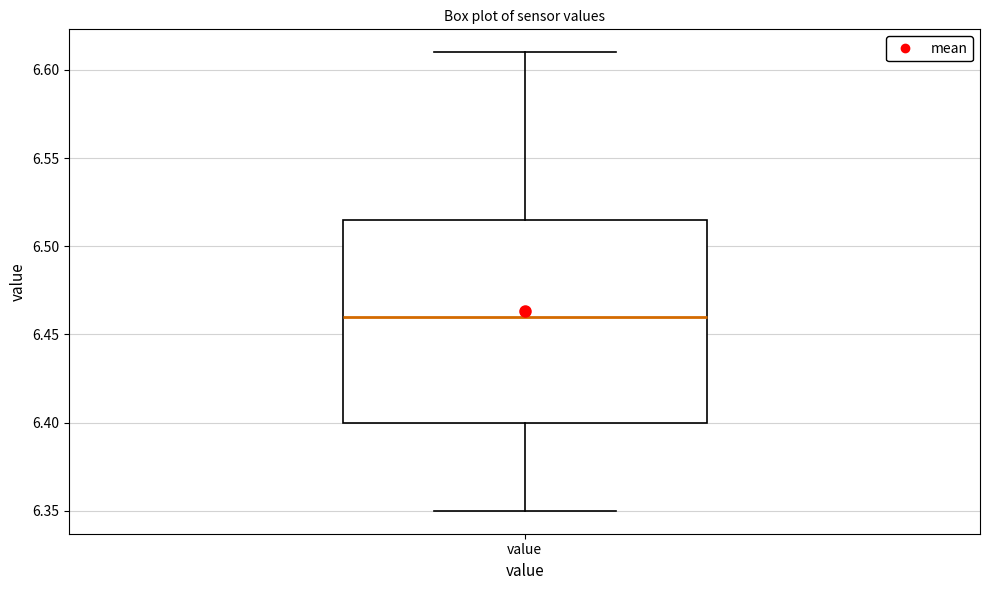

Read this box plot against the y-axis: the position of the median line, the range covered by the box, and the ends of both whiskers. The values are not printed on the chart, so give them approximately, as read against the axis.

median 6.460, box 6.400 to 6.515, whiskers 6.350 to 6.610